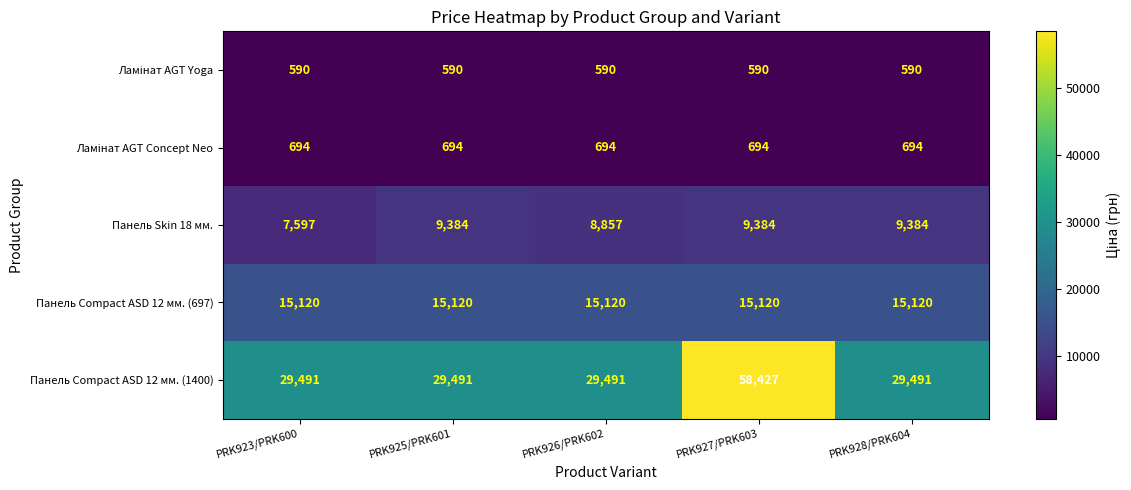

Which series changed the most between PRK925/PRK601 and PRK927/PRK603?

Панель Compact ASD 12 мм. (1400)